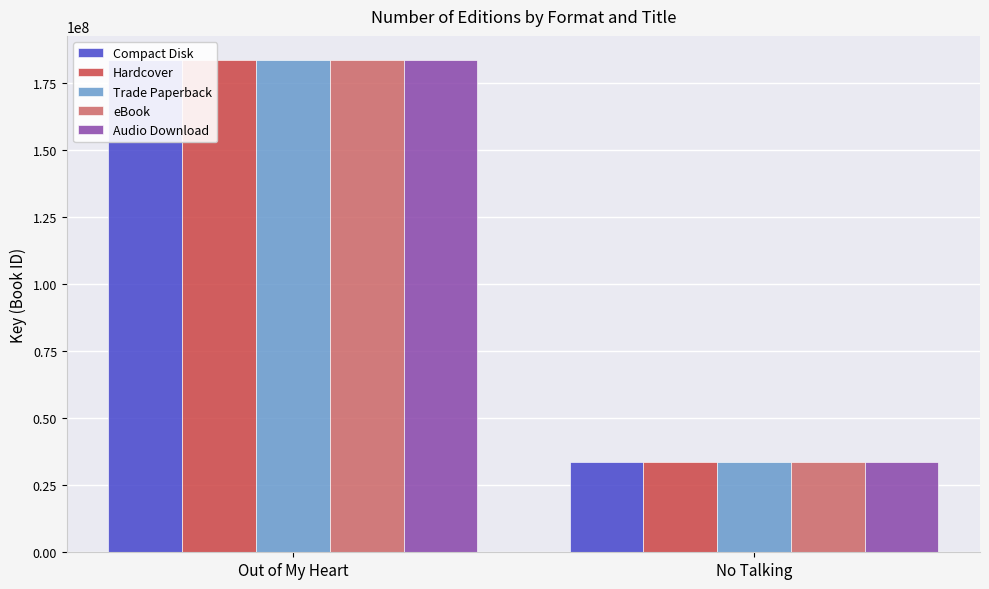

The value of Compact Disk at Out of My Heart is 183212020. True or false?

True